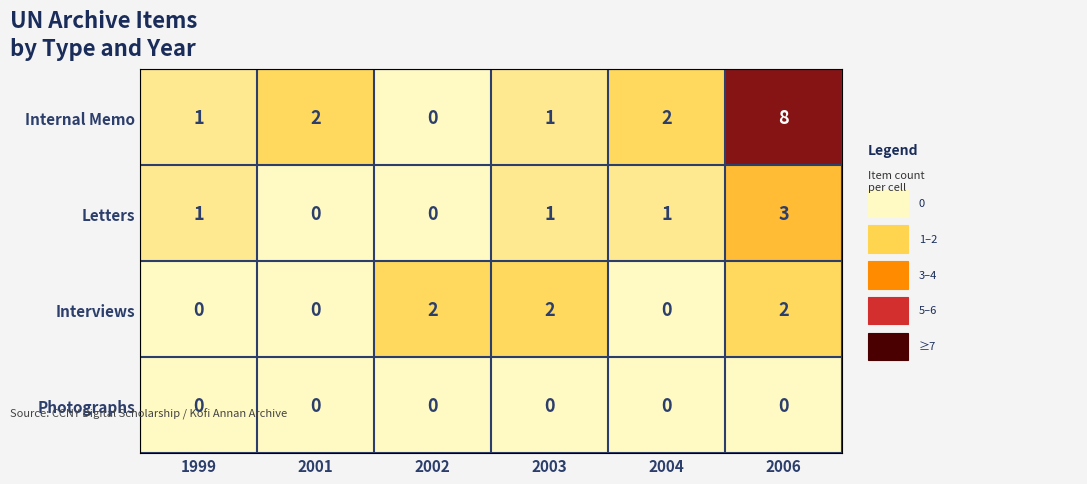

Reading right to left, what are all the values shown in this chart?

Internal Memo: 8	2	1	0	2	1
Letters: 3	1	1	0	0	1
Interviews: 2	0	2	2	0	0
Photographs: 0	0	0	0	0	0